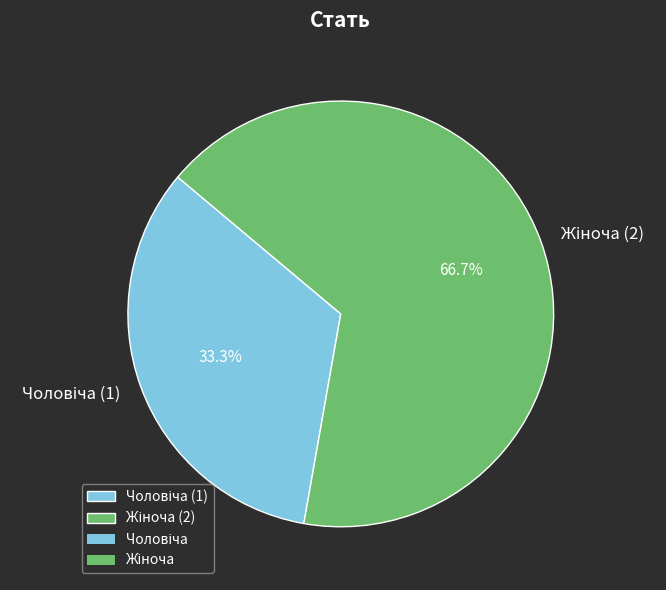

Is there a majority slice in this chart?

Yes